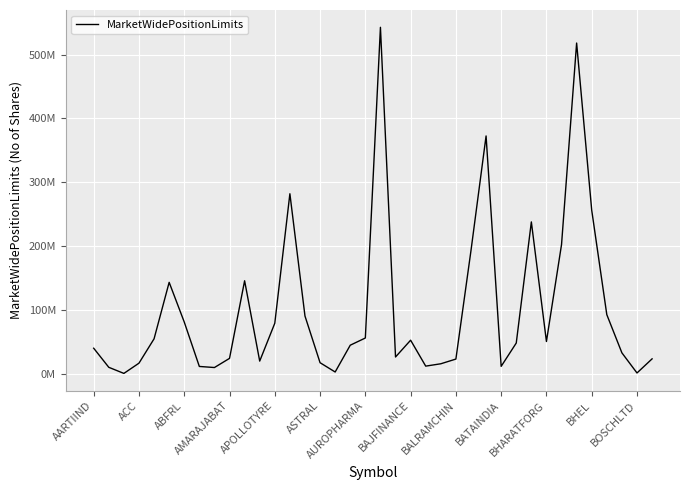

Is this an area chart (filled region under the line)?

No